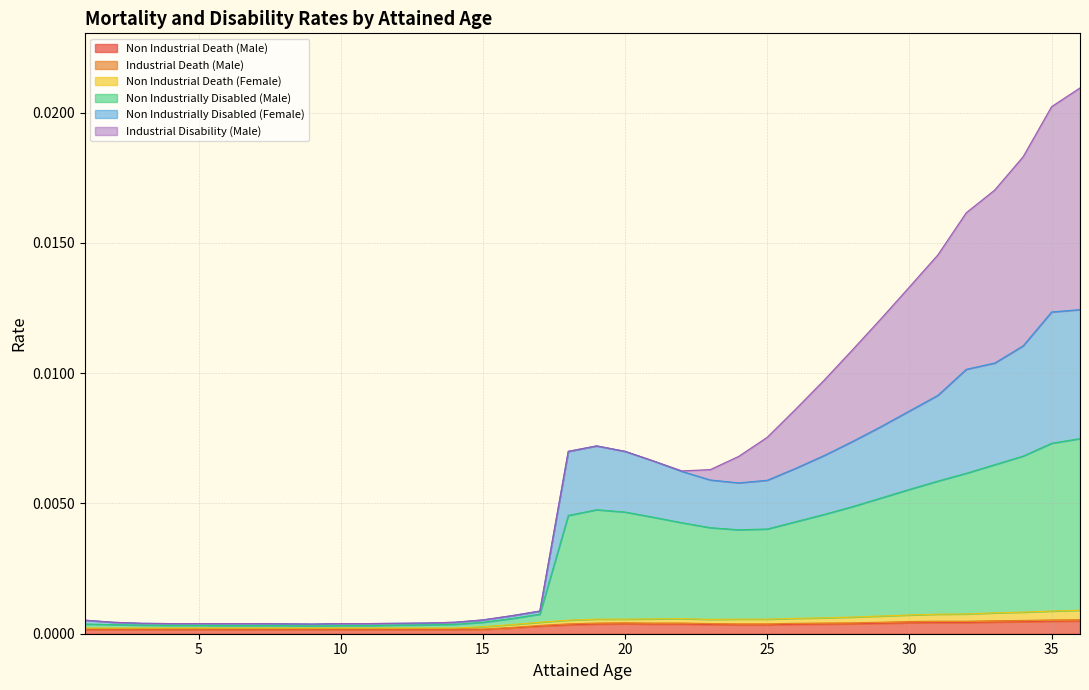

Rank the categories by Non Industrial Death (Male) value from lowest to highest.

1, 2, 3, 4, 5, 6, 7, 8, 9, 10, 11, 12, 13, 14, 15, 16, 17, 18, 24, 25, 23, 26, 19, 21, 22, 27, 20, 28, 29, 30, 31, 32, 33, 34, 35, 36